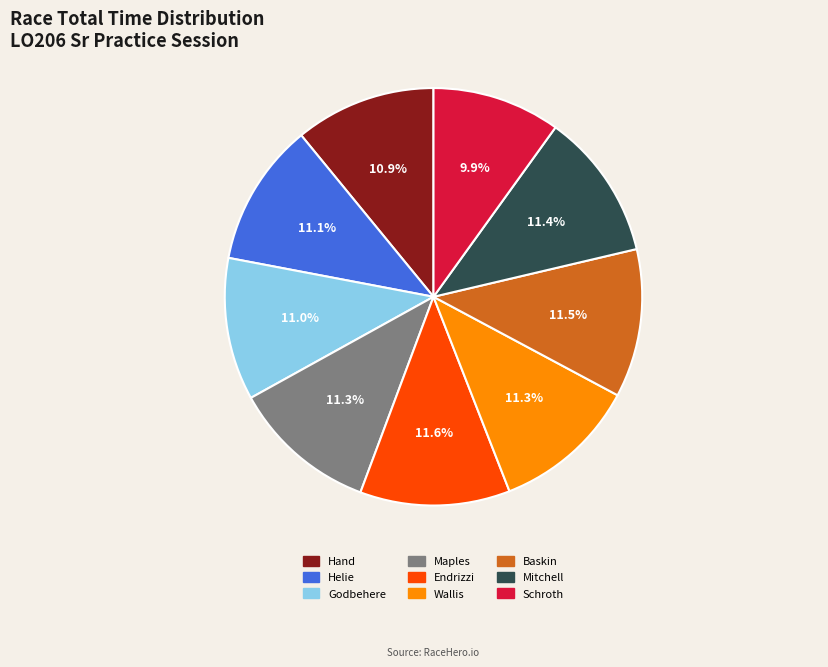

Is there a majority slice in this chart?

No